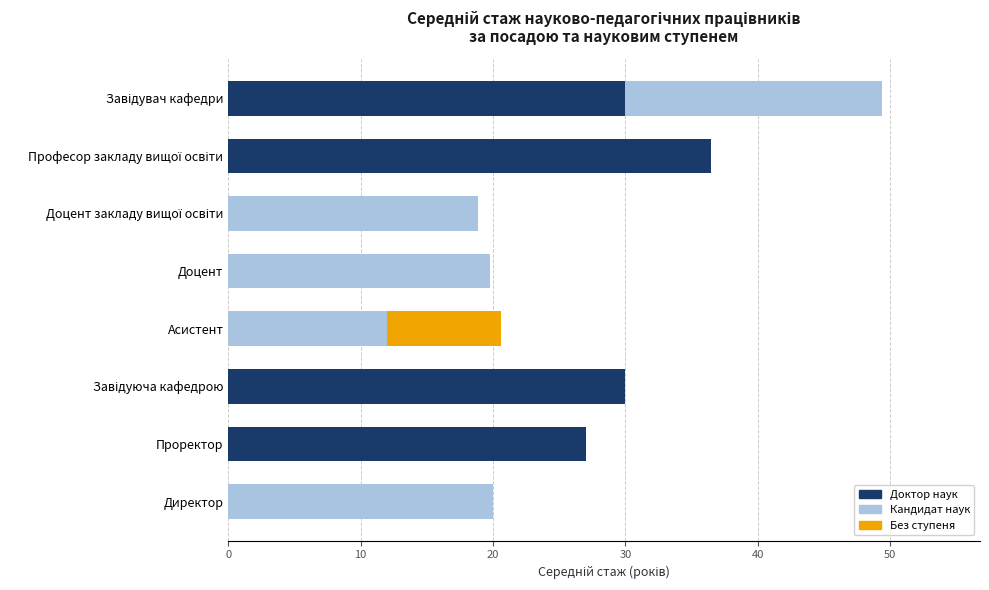

What are all the series names shown in the legend?

Доктор наук, Кандидат наук, Без ступеня